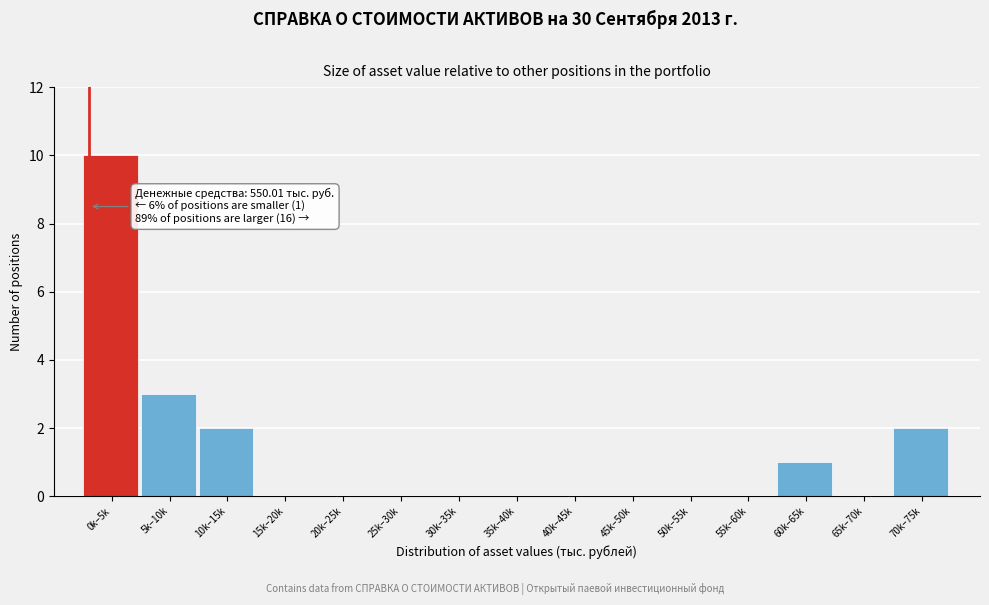

Reading left to right, what are all the values shown in this chart?

0k–5k=10	5k–10k=3	10k–15k=2	15k–20k=0	20k–25k=0	25k–30k=0	30k–35k=0	35k–40k=0	40k–45k=0	45k–50k=0	50k–55k=0	55k–60k=0	60k–65k=1	65k–70k=0	70k–75k=2